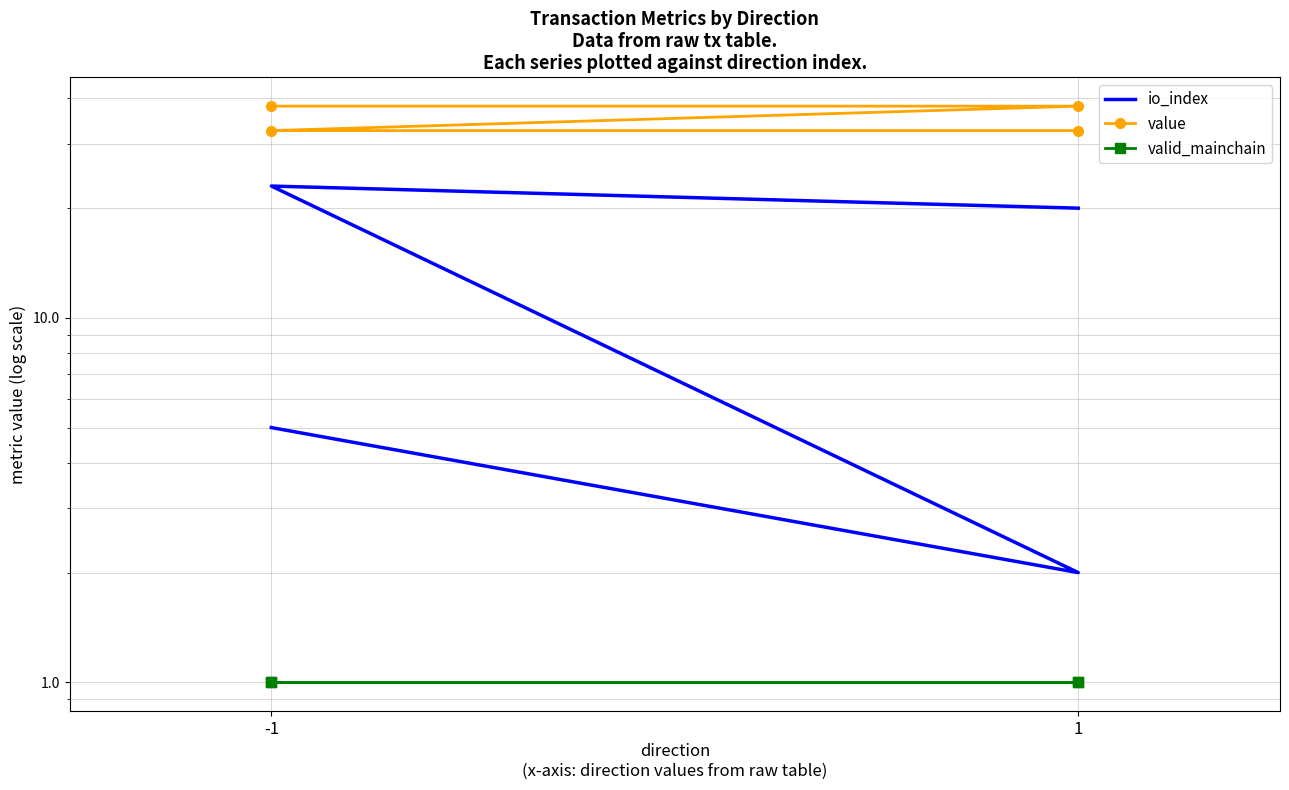

How many values in the value series are below 38?

2